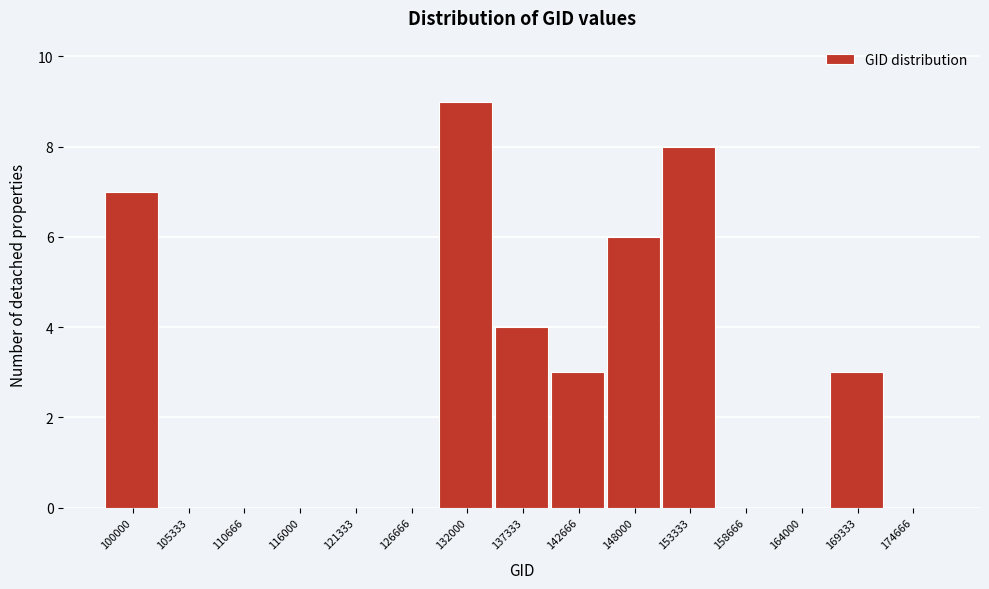

Reading left to right, extract all data points from this chart.

100000=7	105333=0	110666=0	116000=0	121333=0	126666=0	132000=9	137333=4	142666=3	148000=6	153333=8	158666=0	164000=0	169333=3	174666=0